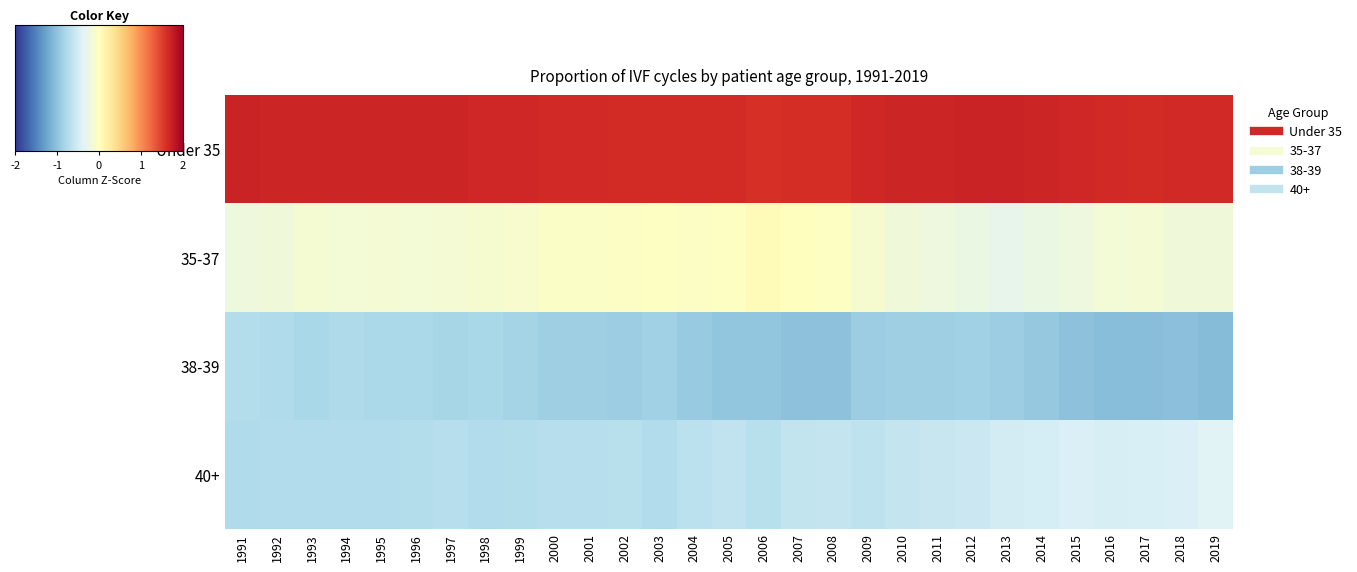

What is the difference between the highest and lowest values at 2010?

2.6